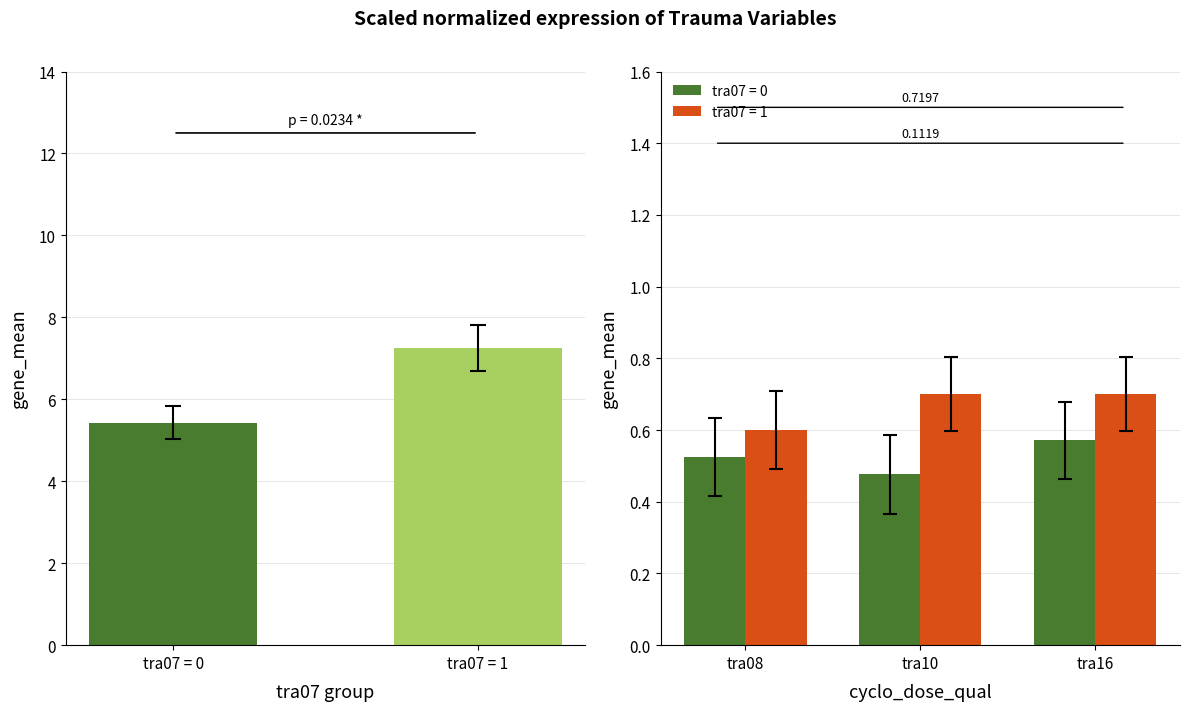

Is it true that the value at tra07 = 1 is 7.2?

True